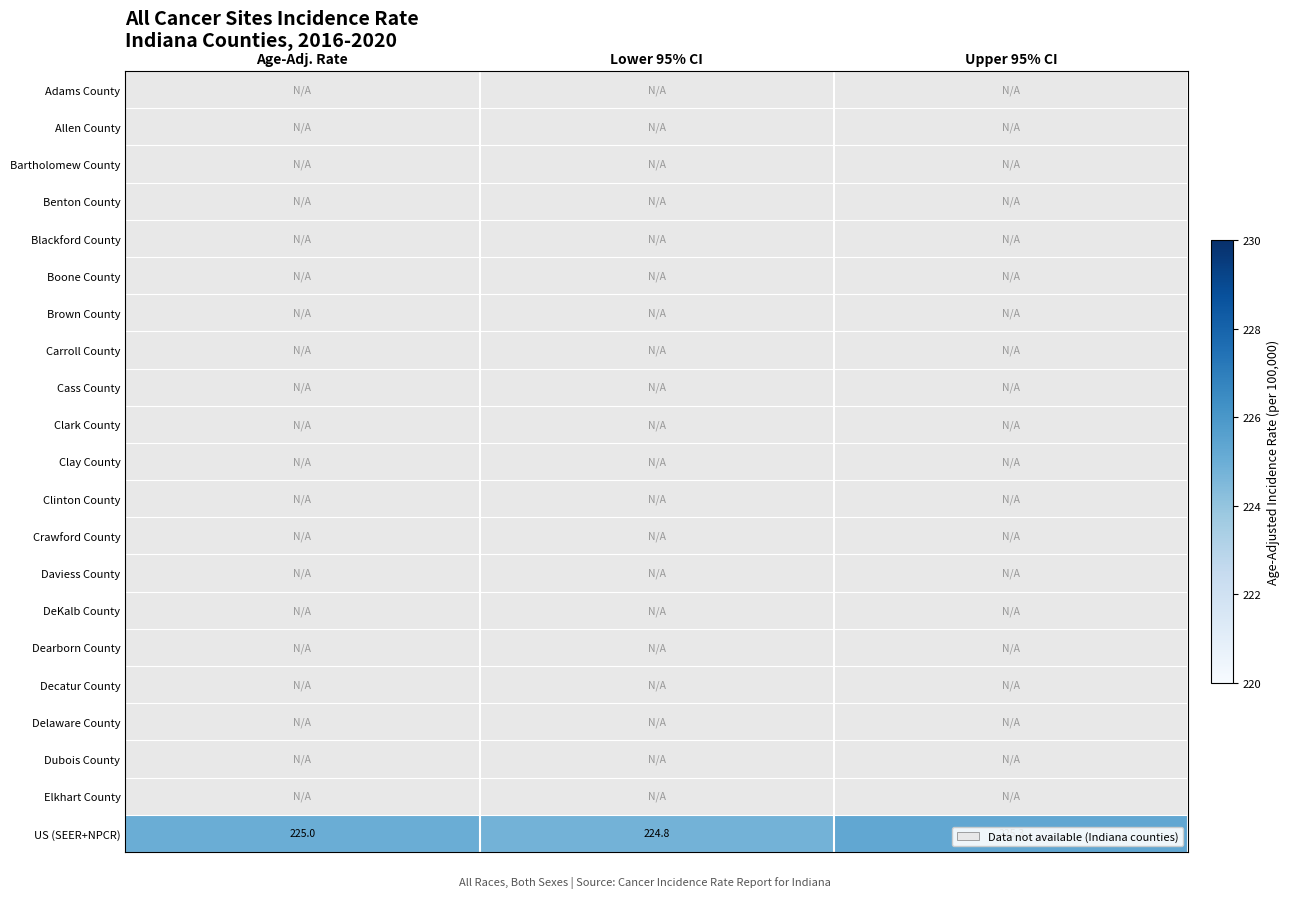

Which series has the largest total across all categories?

US (SEER+NPCR)